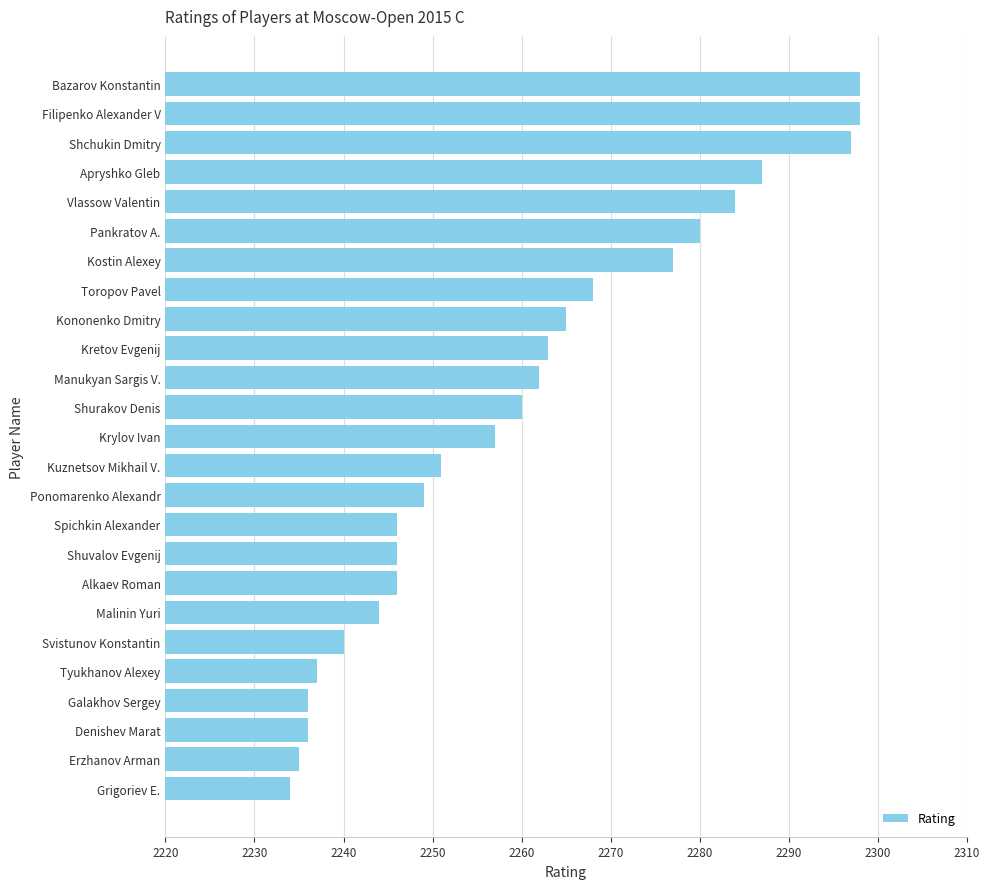

Read the value at Tyukhanov Alexey, to the nearest 5.

2235